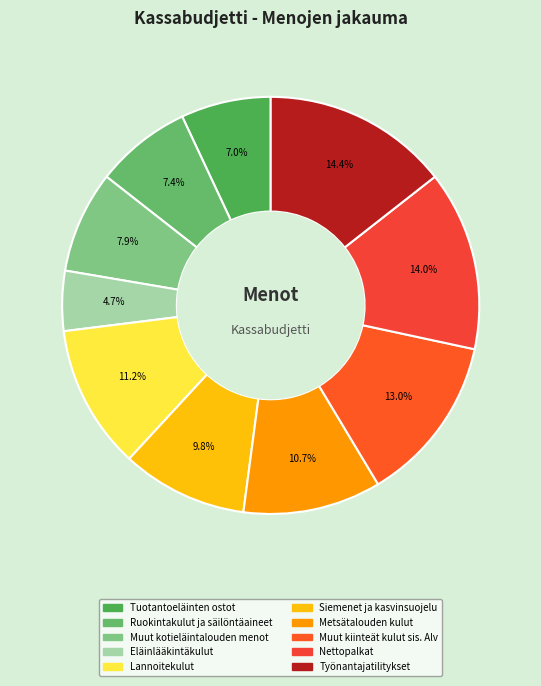

Is Metsätalouden kulut the majority of the pie?

No